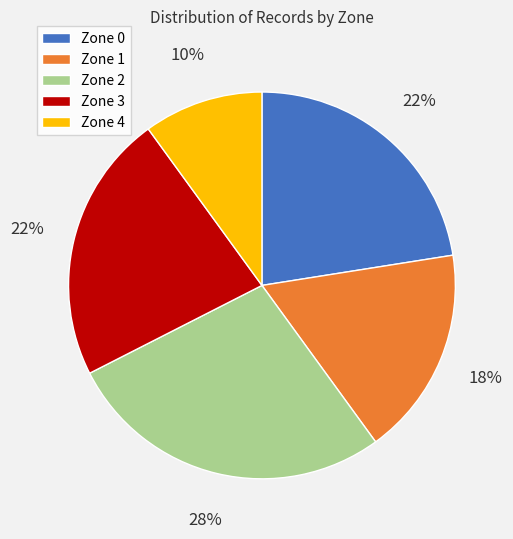

The Zone 4 slice represents 1% of the pie. True or false?

False